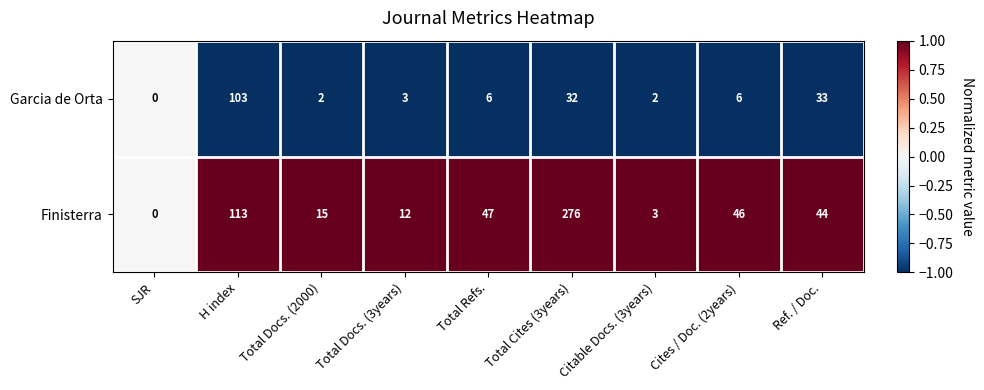

What is the maximum value for Garcia de Orta?

103